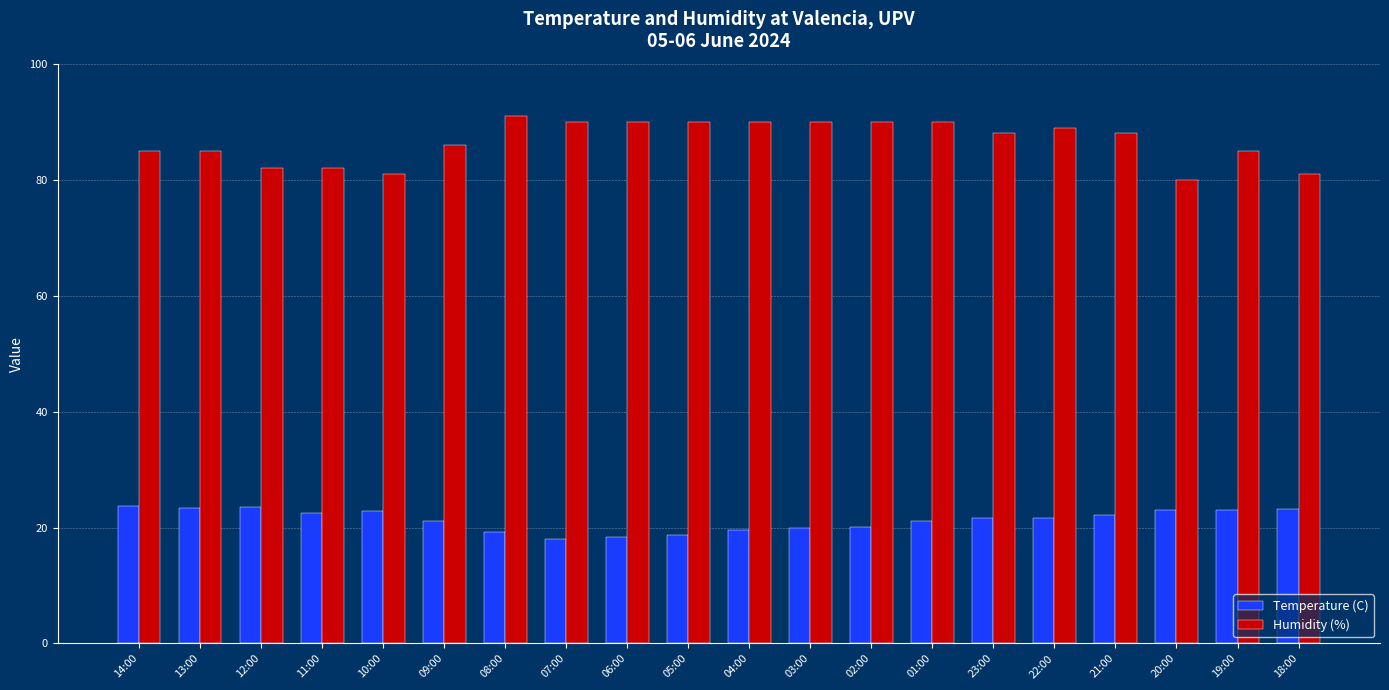

What is the difference between the Humidity (%) values at 11:00 and 19:00?

3.0